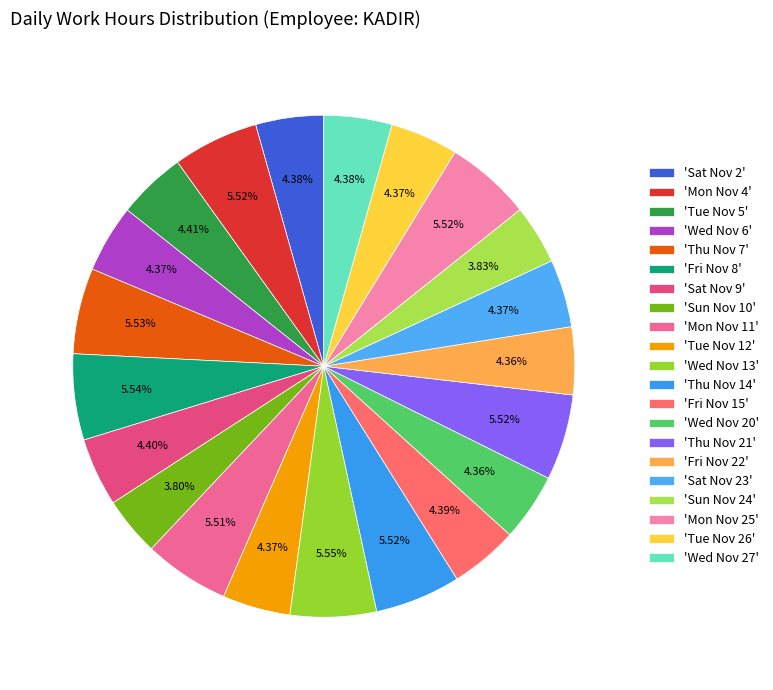

Does any single category account for the majority?

No